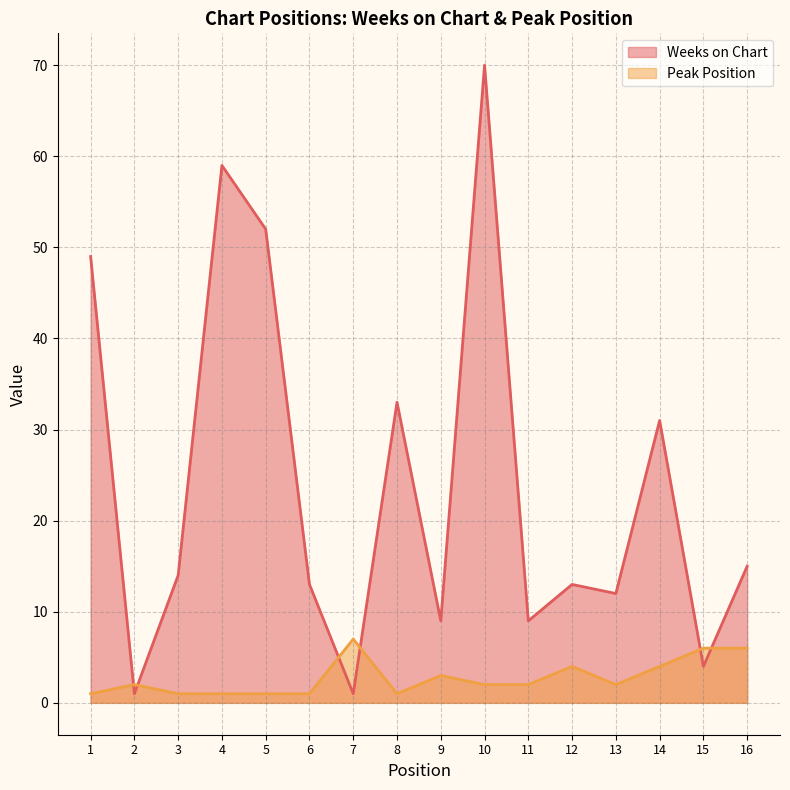

How many distinct data groups are displayed?

2